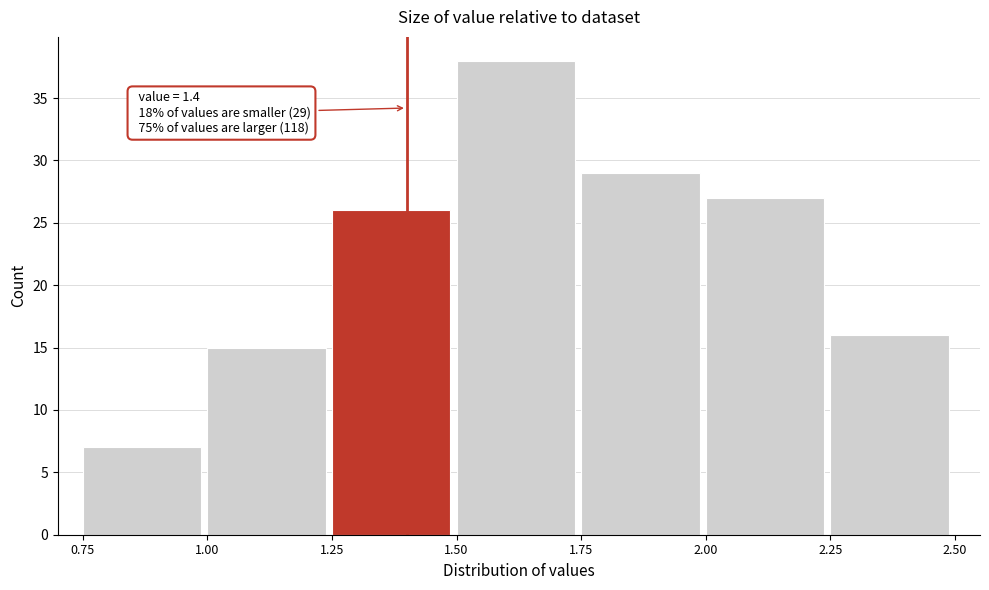

Over which range of the x-axis is the bar tallest?

1.50 to 1.75